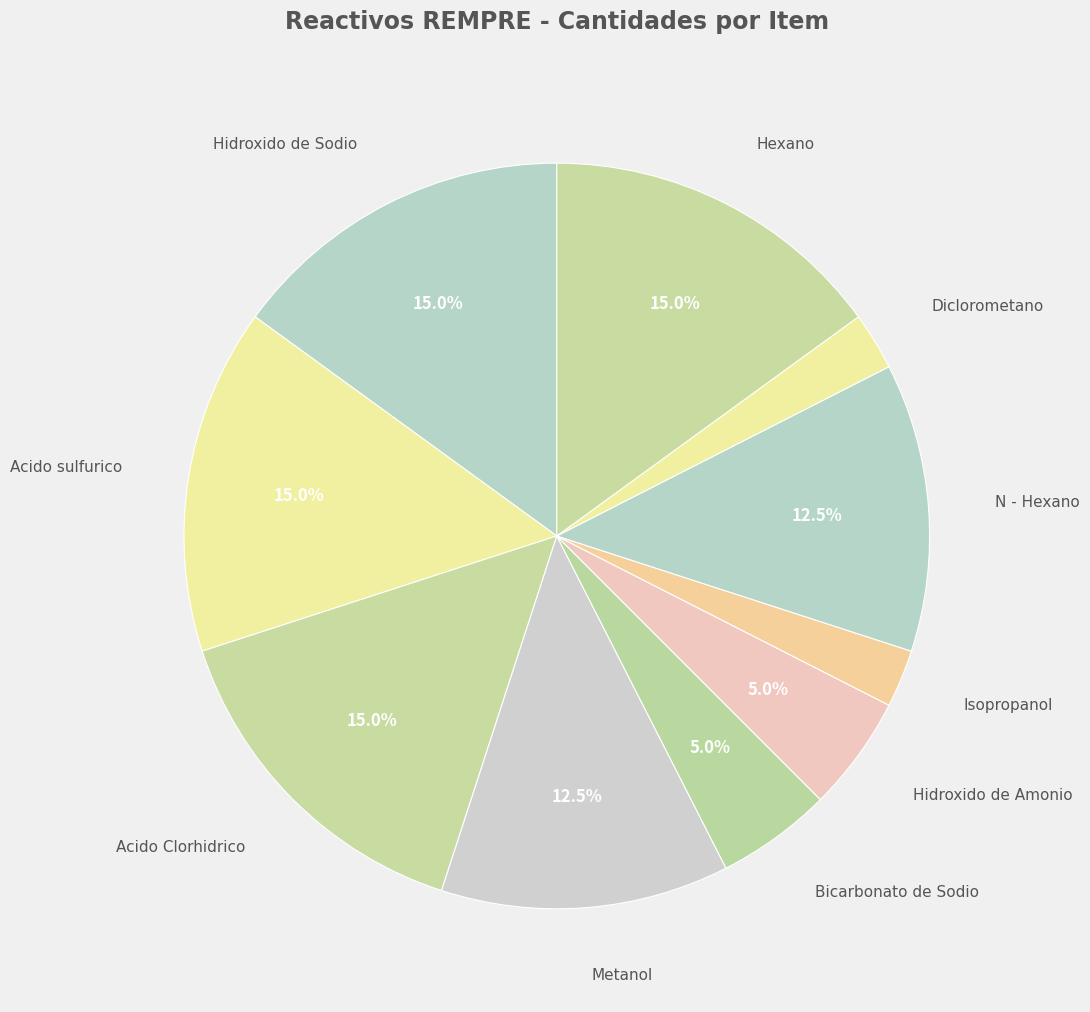

To the nearest percent, what percentage of the pie is Hidroxido de Amonio?

5%